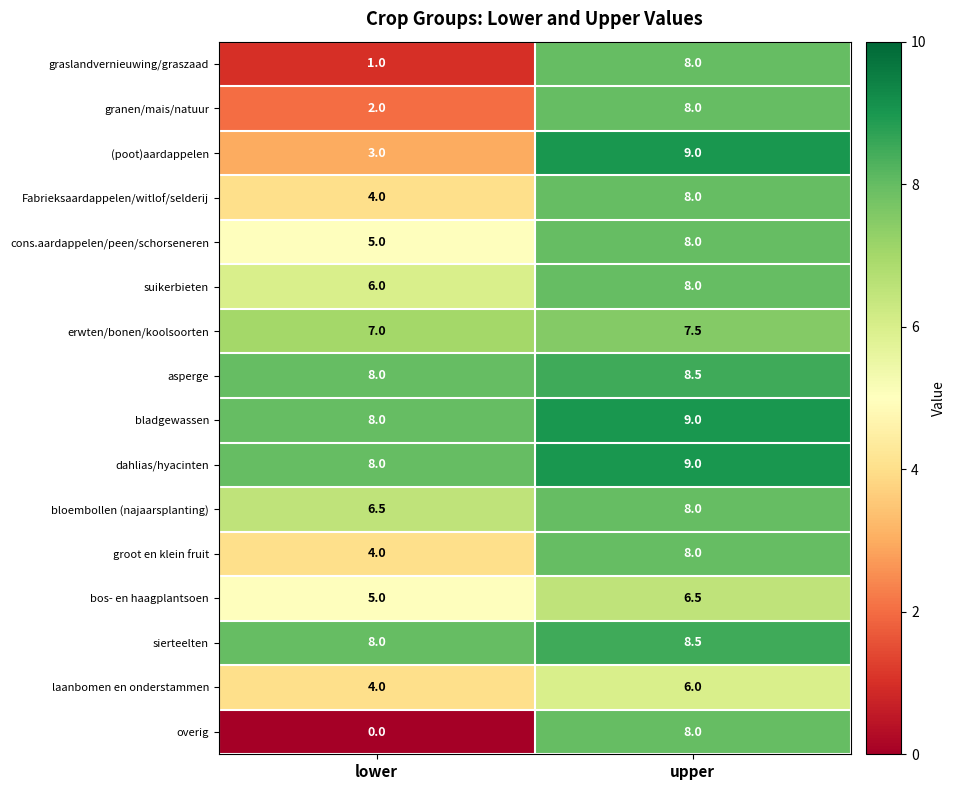

What is the maximum value for erwten/bonen/koolsoorten?

7.5